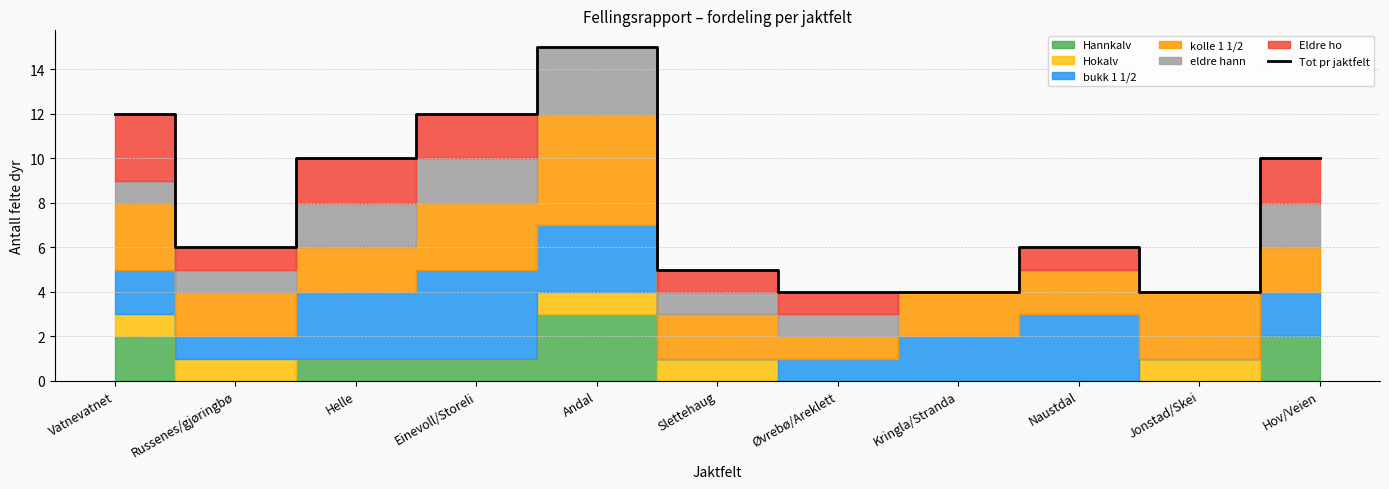

What position from the left is Vatnevatnet?

1